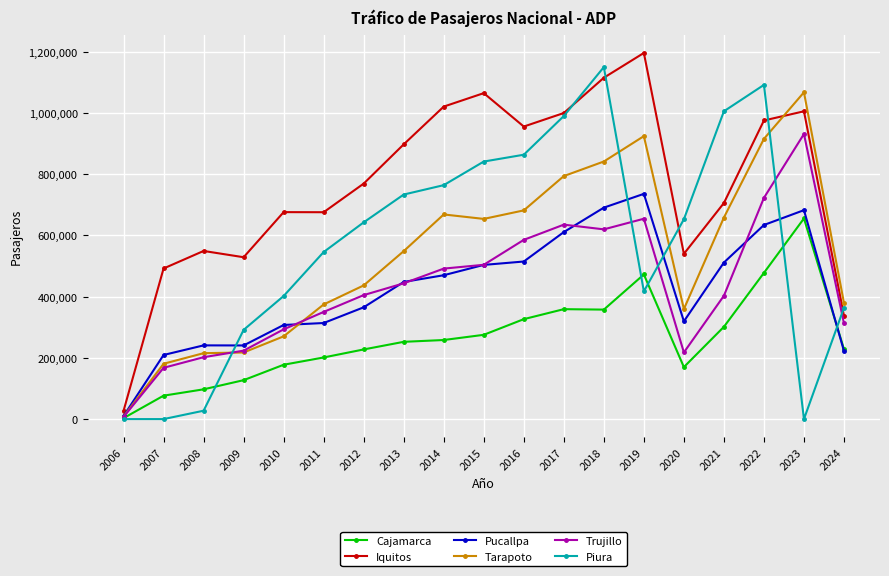

What are all the series names shown in the legend?

Cajamarca, Iquitos, Pucallpa, Tarapoto, Trujillo, Piura